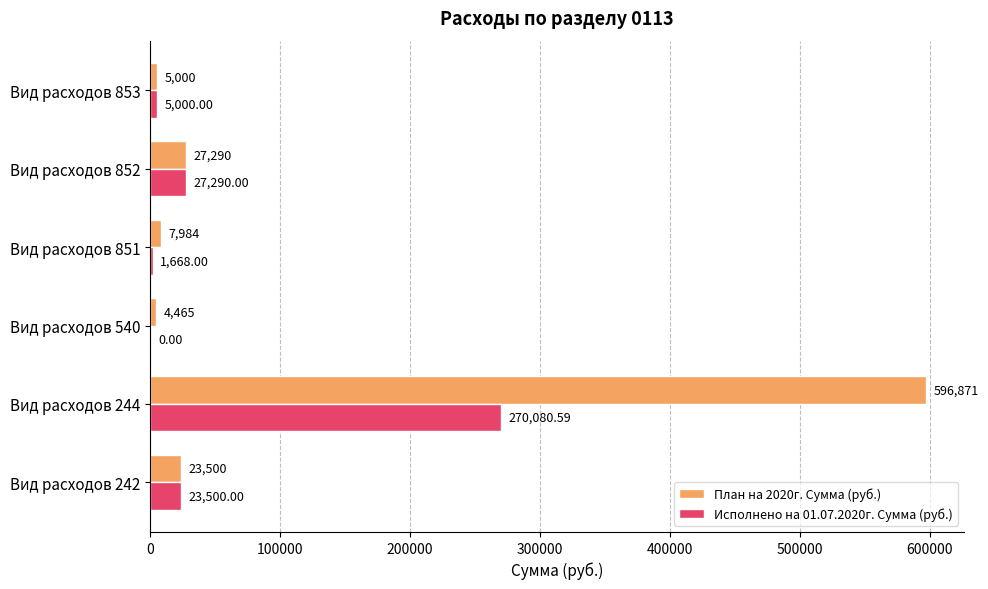

What is the sum of the План на 2020г. Сумма (руб.) values at Вид расходов 242 and Вид расходов 851?

31484.0